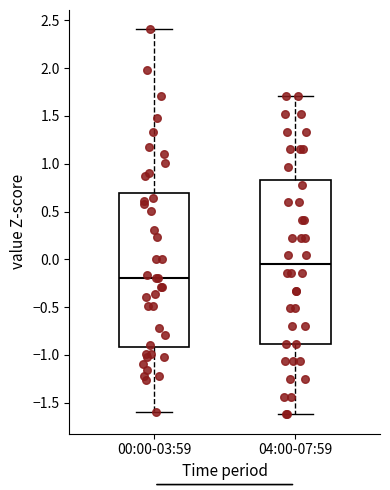

Which box is the tallest, from its lower edge to its upper edge?

04:00-07:59